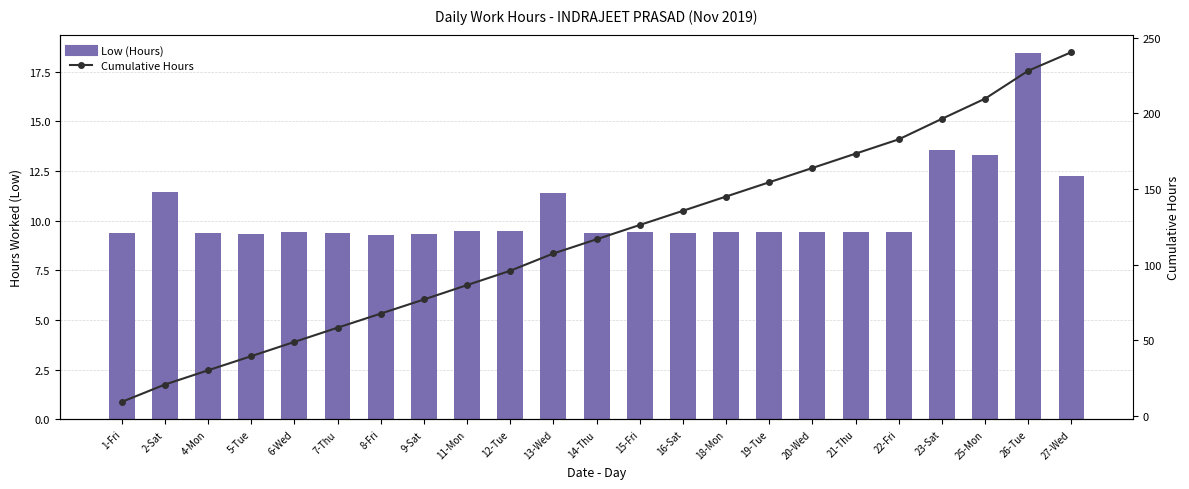

At which category is the sum across all series the highest?

27-Wed